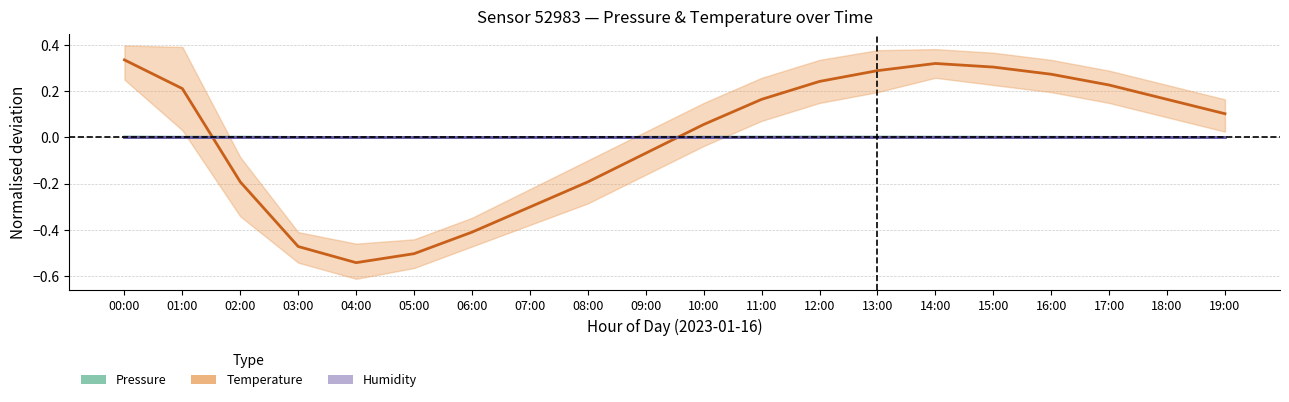

Count the number of data series in this chart.

3